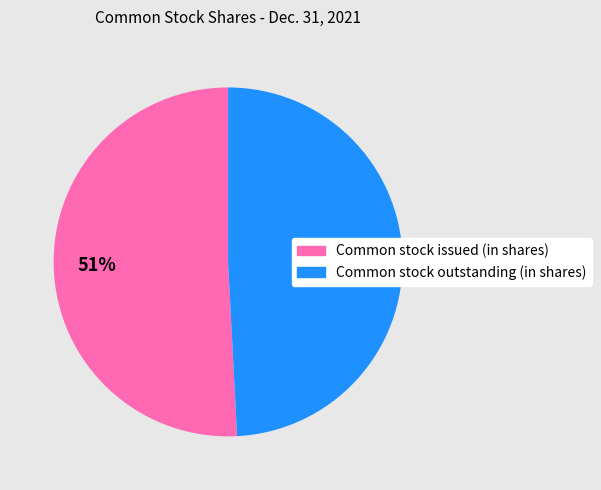

Which category has the biggest portion of the pie?

Common stock issued (in shares)